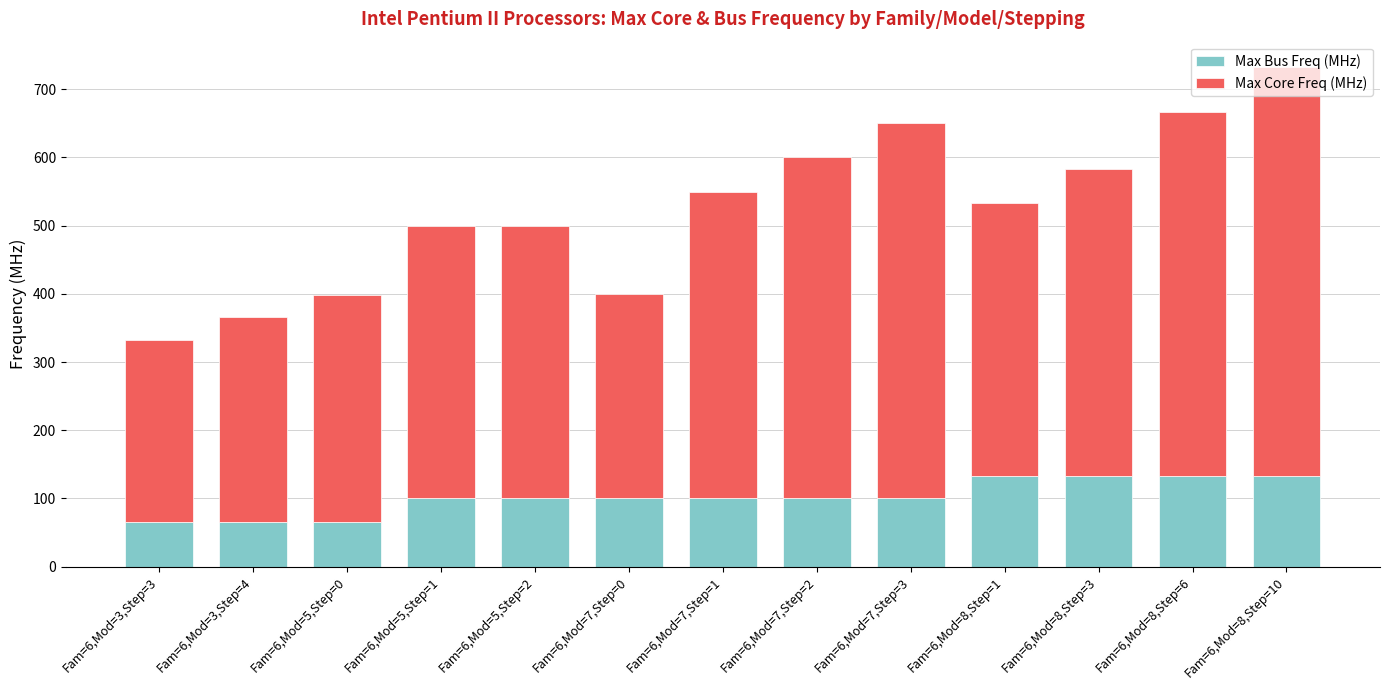

How many bars are there in total?

13